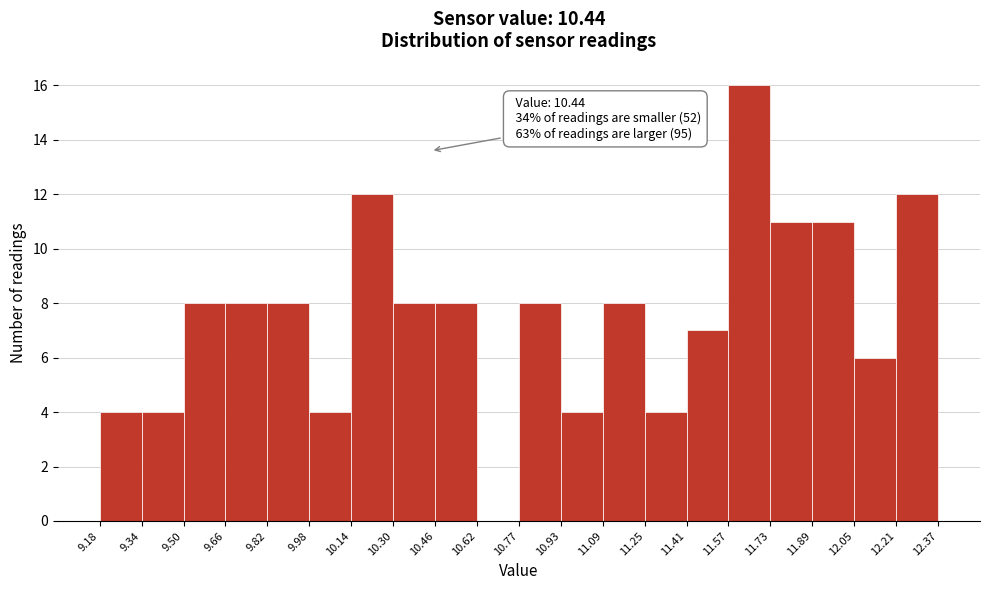

Which range on the x-axis has the tallest bar?

11.57 to 11.73